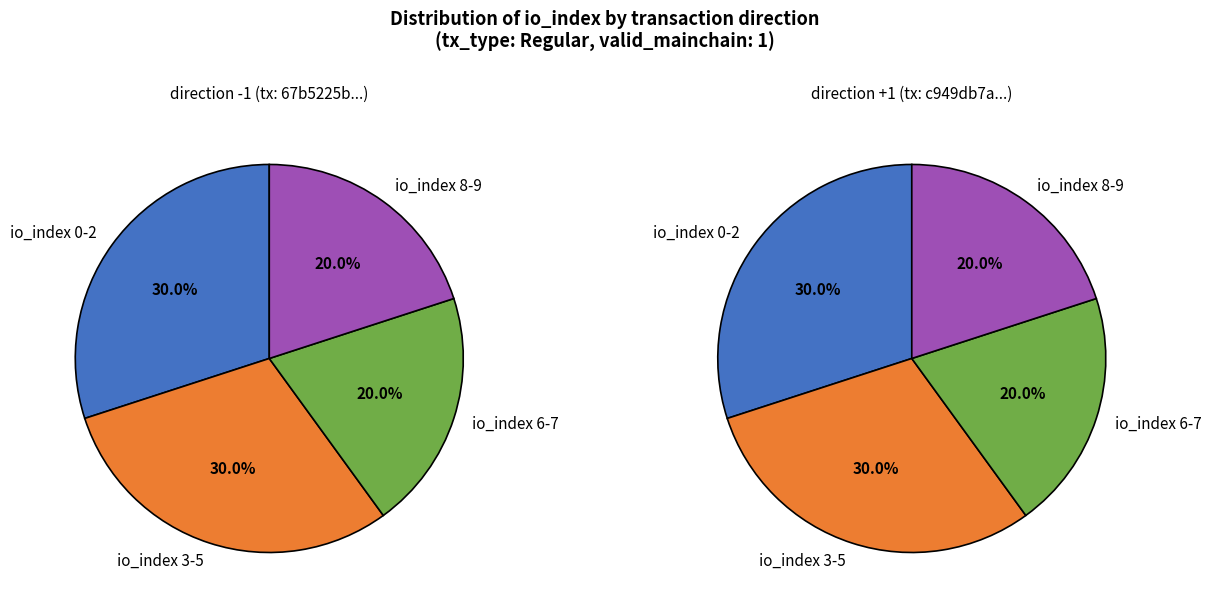

Do 4 and 0 together represent more than half of the pie?

No